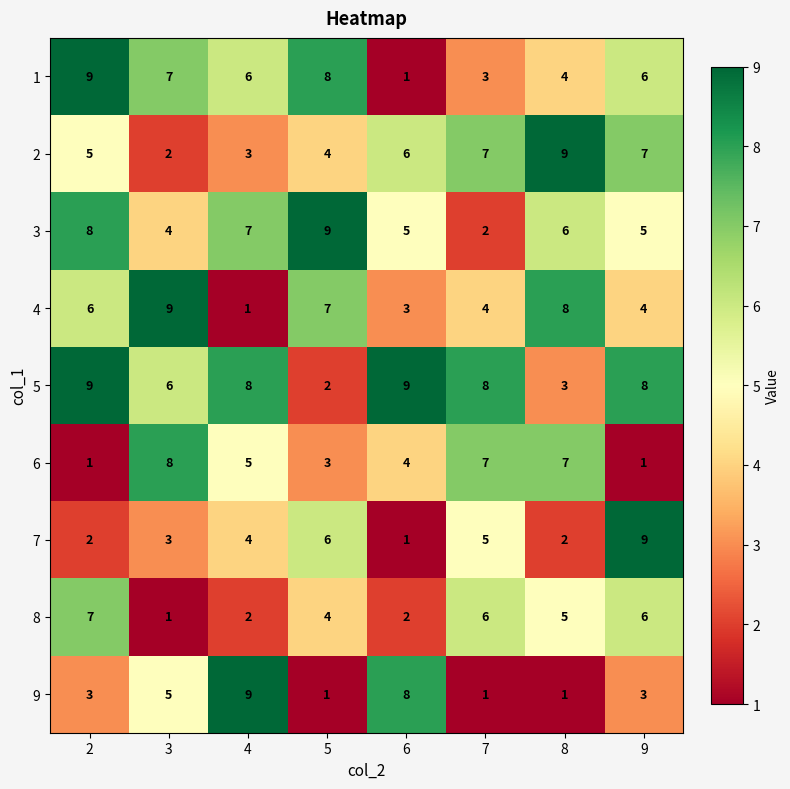

What is the difference between the maximum and second lowest values in the 5 series?

6